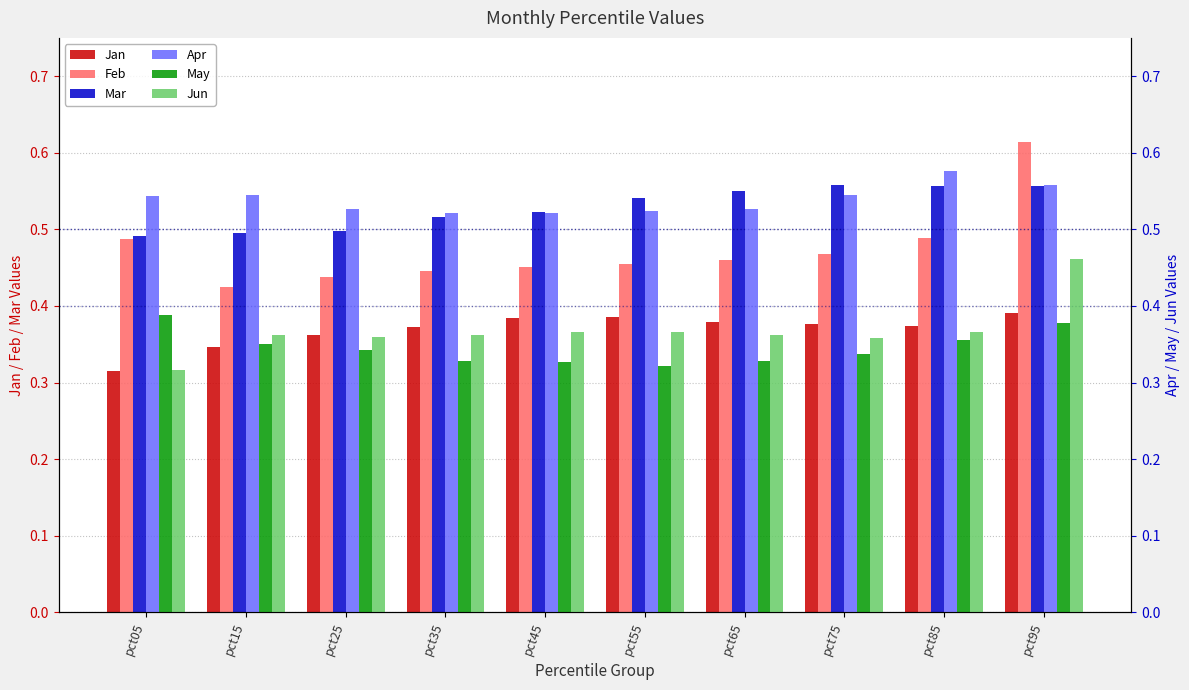

Reading left to right, transcribe all the data shown in this chart.

Jan: 0.3	0.3	0.4	0.4	0.4	0.4	0.4	0.4	0.4	0.4
Feb: 0.5	0.4	0.4	0.4	0.5	0.5	0.5	0.5	0.5	0.6
Mar: 0.5	0.5	0.5	0.5	0.5	0.5	0.6	0.6	0.6	0.6
Apr: 0.5	0.5	0.5	0.5	0.5	0.5	0.5	0.5	0.6	0.6
May: 0.4	0.4	0.3	0.3	0.3	0.3	0.3	0.3	0.4	0.4
Jun: 0.3	0.4	0.4	0.4	0.4	0.4	0.4	0.4	0.4	0.5